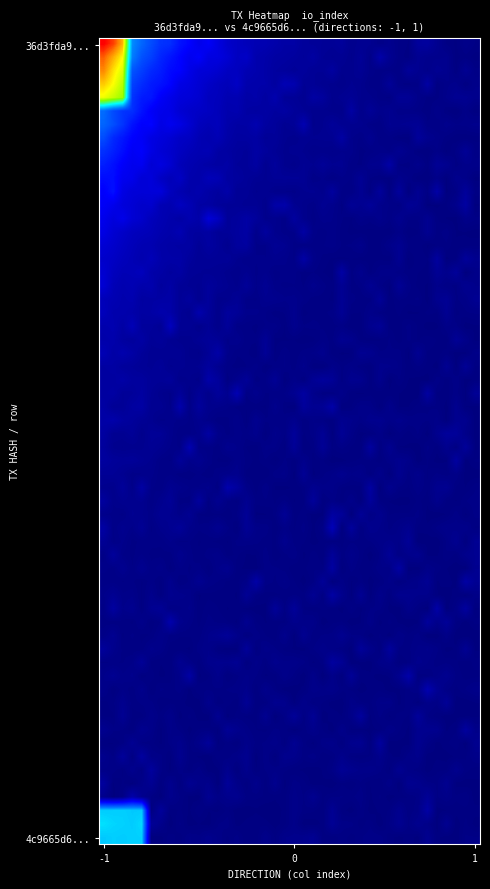

At how many categories does at least one series exceed 36?

1